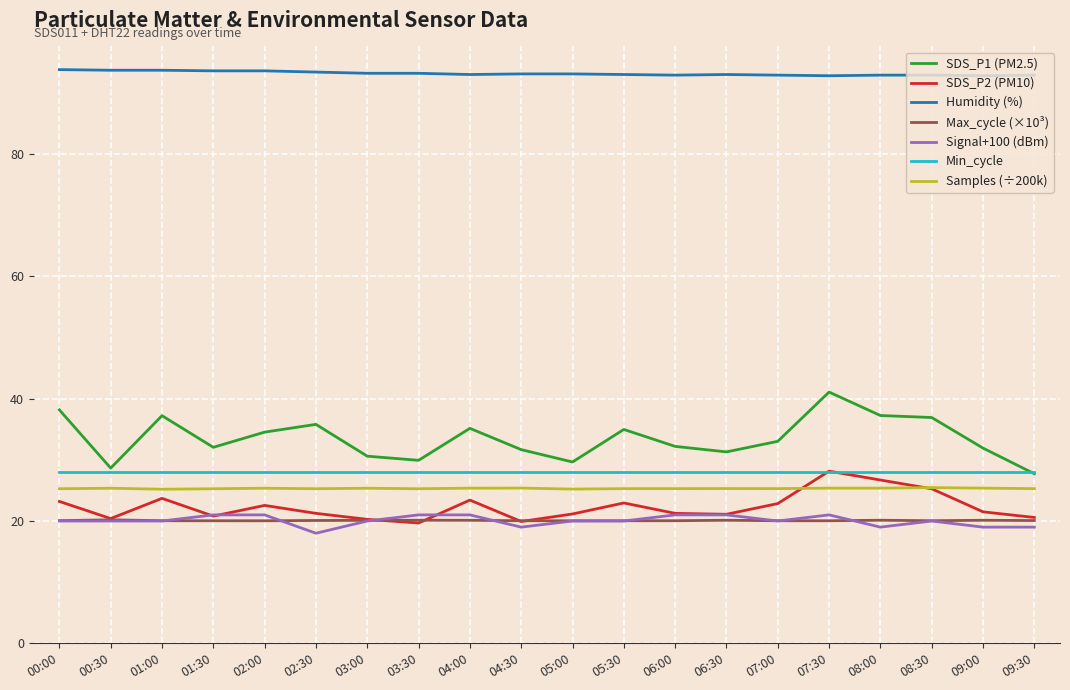

Is it true that SDS_P2 (PM10) equals 43.2 at 08:30?

False